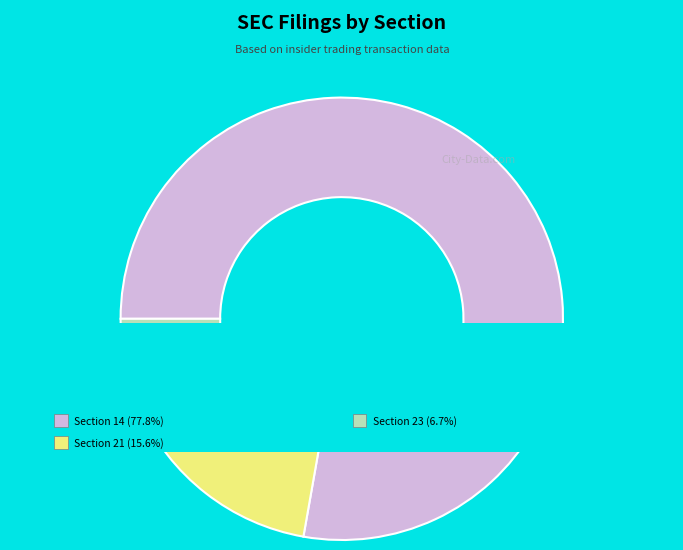

To the nearest percent, what portion does 14 represent?

78%